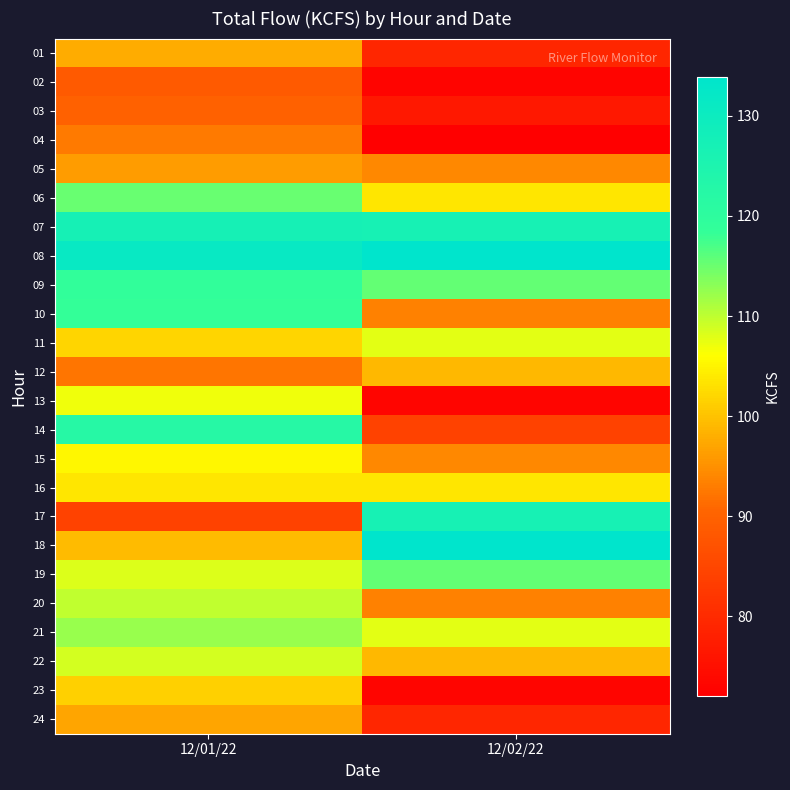

Reading left to right, what are all the values shown in this chart?

01: 12/01/22=97.8	12/02/22=79.3
02: 12/01/22=88.6	12/02/22=73.0
03: 12/01/22=89.8	12/02/22=76.5
04: 12/01/22=92.8	12/02/22=72.1
05: 12/01/22=96.1	12/02/22=94.1
06: 12/01/22=115.3	12/02/22=103.6
07: 12/01/22=127.0	12/02/22=126.7
08: 12/01/22=131.1	12/02/22=133.9
09: 12/01/22=118.8	12/02/22=115.4
10: 12/01/22=118.3	12/02/22=93.5
11: 12/01/22=101.9	12/02/22=107.8
12: 12/01/22=92.2	12/02/22=98.9
13: 12/01/22=107.1	12/02/22=73.2
14: 12/01/22=122.3	12/02/22=84.4
15: 12/01/22=105.2	12/02/22=94.1
16: 12/01/22=103.5	12/02/22=103.6
17: 12/01/22=84.4	12/02/22=126.7
18: 12/01/22=99.2	12/02/22=133.9
19: 12/01/22=108.2	12/02/22=115.4
20: 12/01/22=110.0	12/02/22=93.5
21: 12/01/22=112.4	12/02/22=107.8
22: 12/01/22=108.7	12/02/22=98.9
23: 12/01/22=101.5	12/02/22=73.2
24: 12/01/22=97.1	12/02/22=79.3